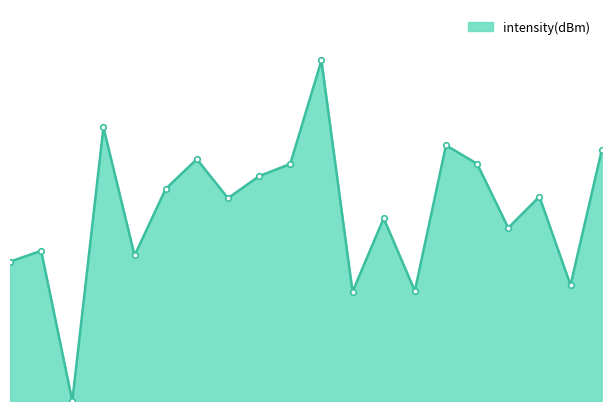

Reading left to right, what are all the values shown in this chart?

12.5	13.5	0.0	24.6	13.1	19.1	21.8	18.2	20.2	21.3	30.6	9.8	16.4	9.9	23.0	21.3	15.6	18.4	10.4	22.5